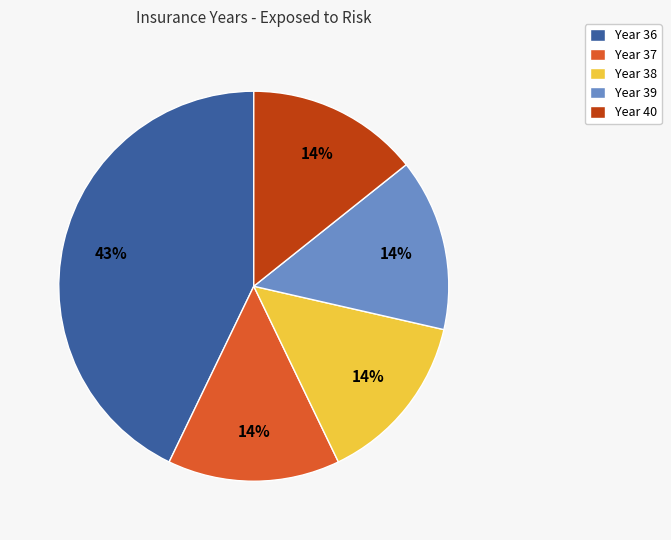

The Year 39 slice represents 14% of the pie. True or false?

True